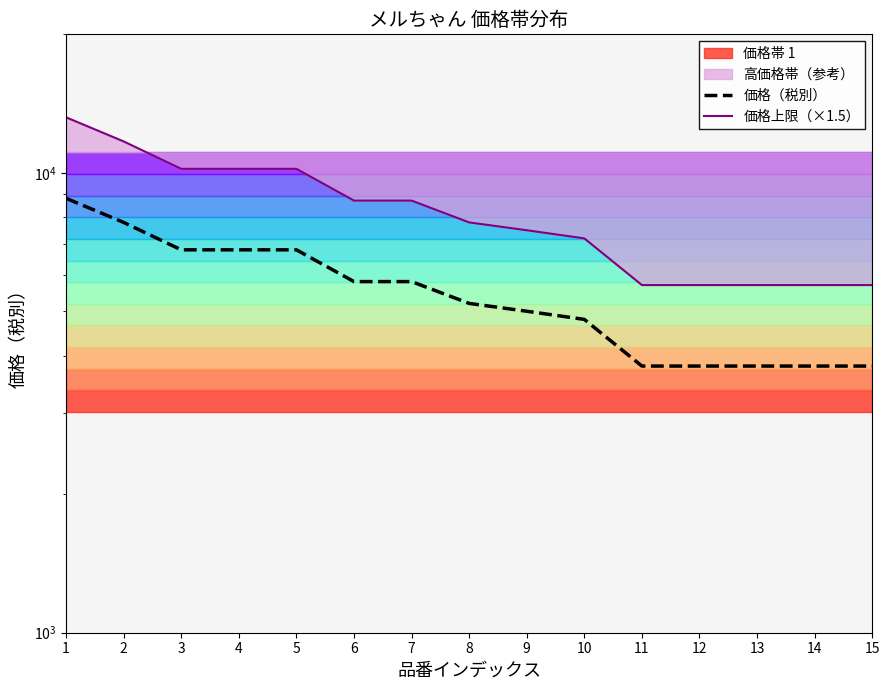

What is the minimum value shown in the chart?

3800